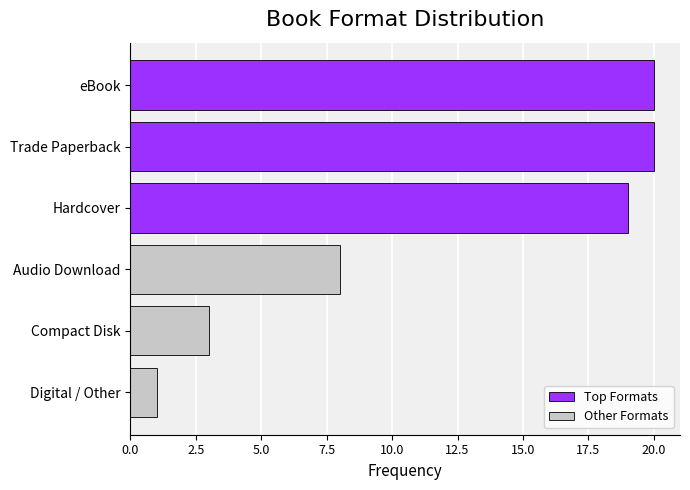

Reading bottom to top, transcribe all the data shown in this chart.

1	3	8	19	20	20